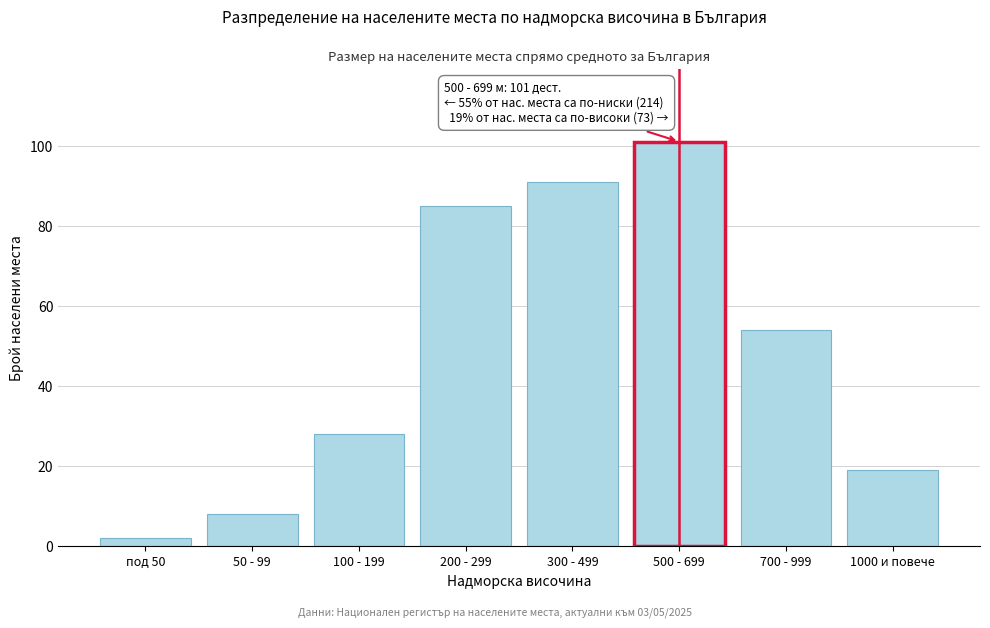

Reading left to right, transcribe all the data shown in this chart.

под 50=2	50 - 99=8	100 - 199=28	200 - 299=85	300 - 499=91	500 - 699=101	700 - 999=54	1000 и повече=19